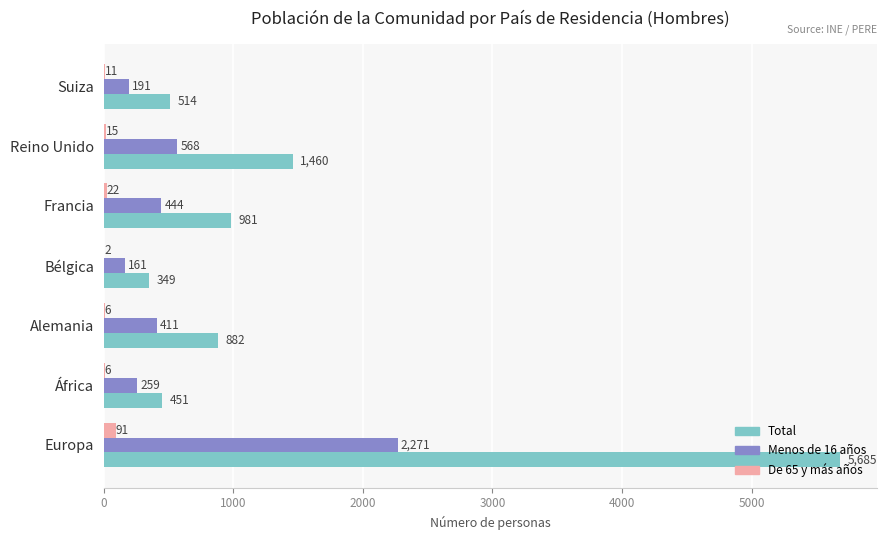

At which label does Menos de 16 años reach its peak?

Europa